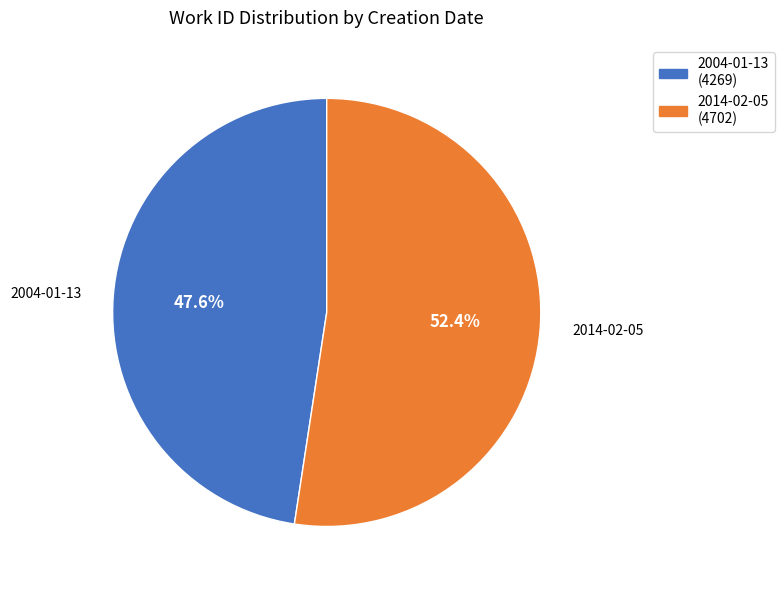

To the nearest percent, what percentage of the pie is 2004-01-13?

48%